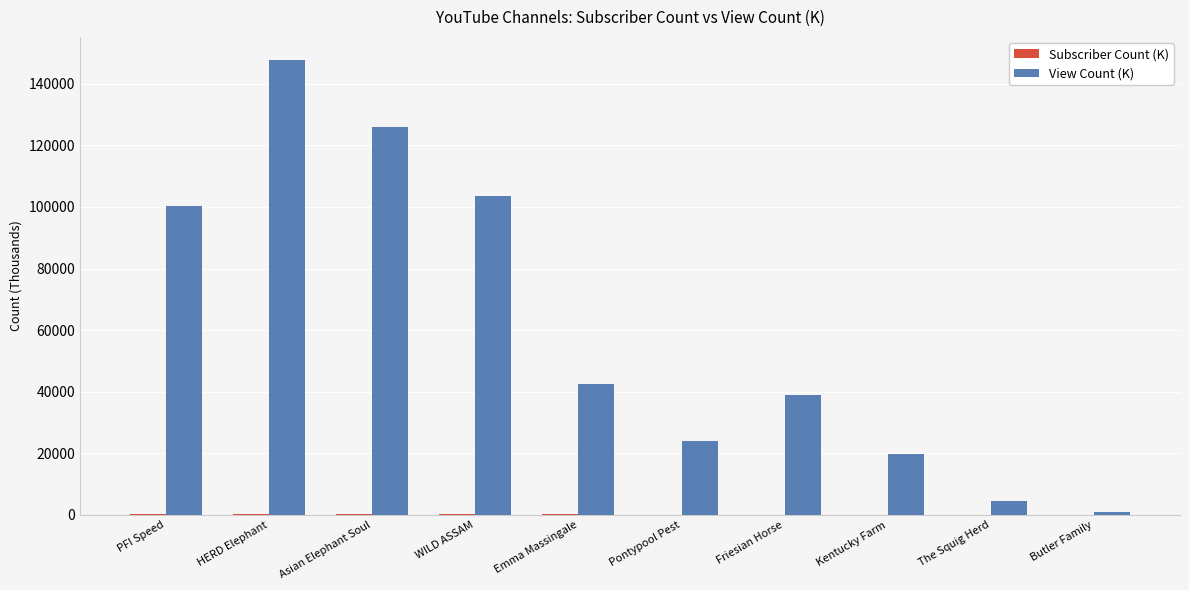

Is it true that View Count (K) equals 55615.5 at PFI Speed?

False